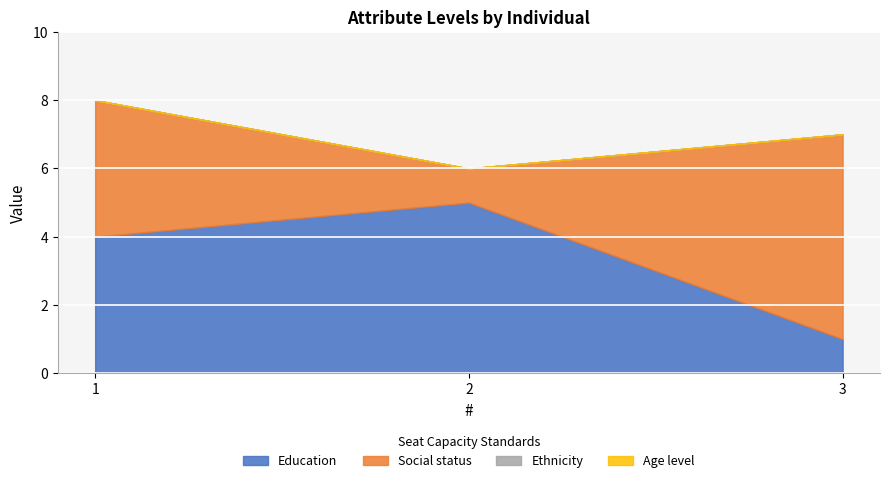

Is it true that Social status equals 6 at 3?

True